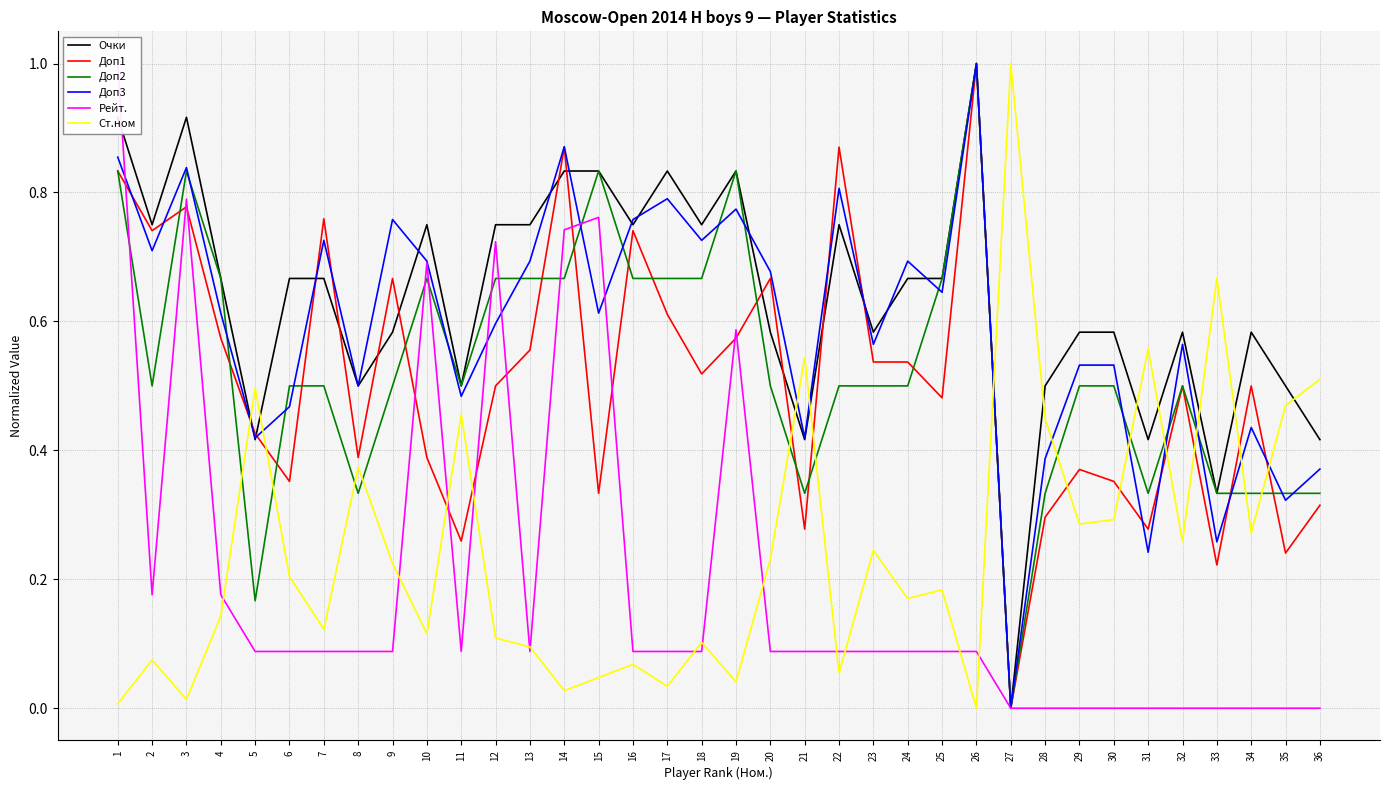

Is this an area chart (filled region under the line)?

No